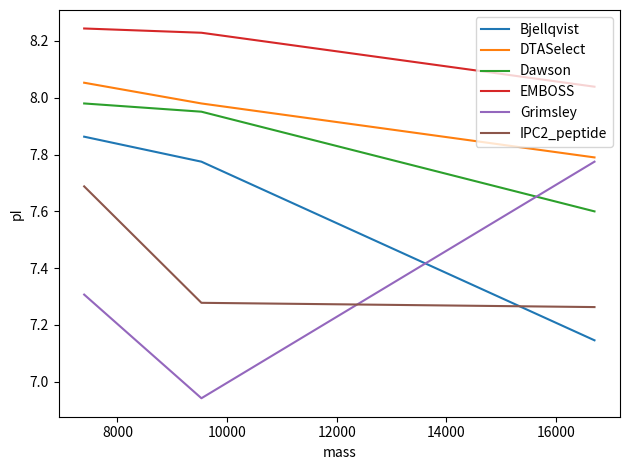

Which series has the largest range (max minus min)?

Grimsley